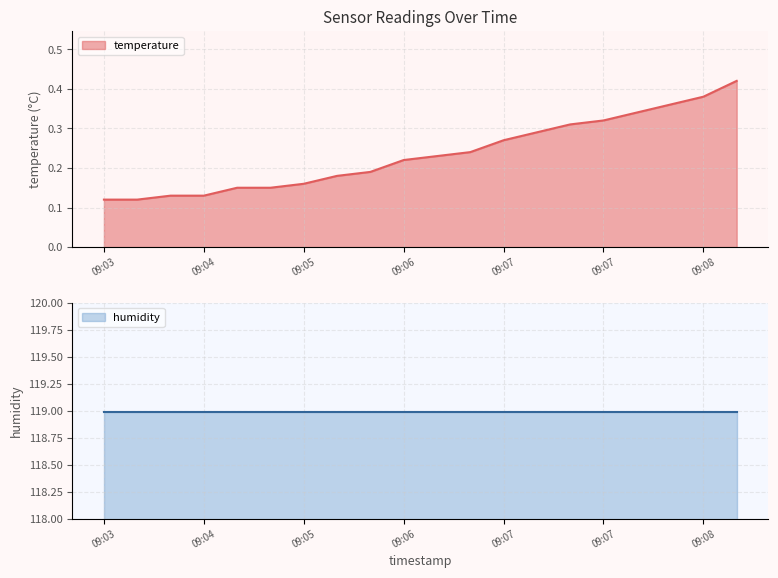

True or false: the data has more than 0 interior local peaks.

False